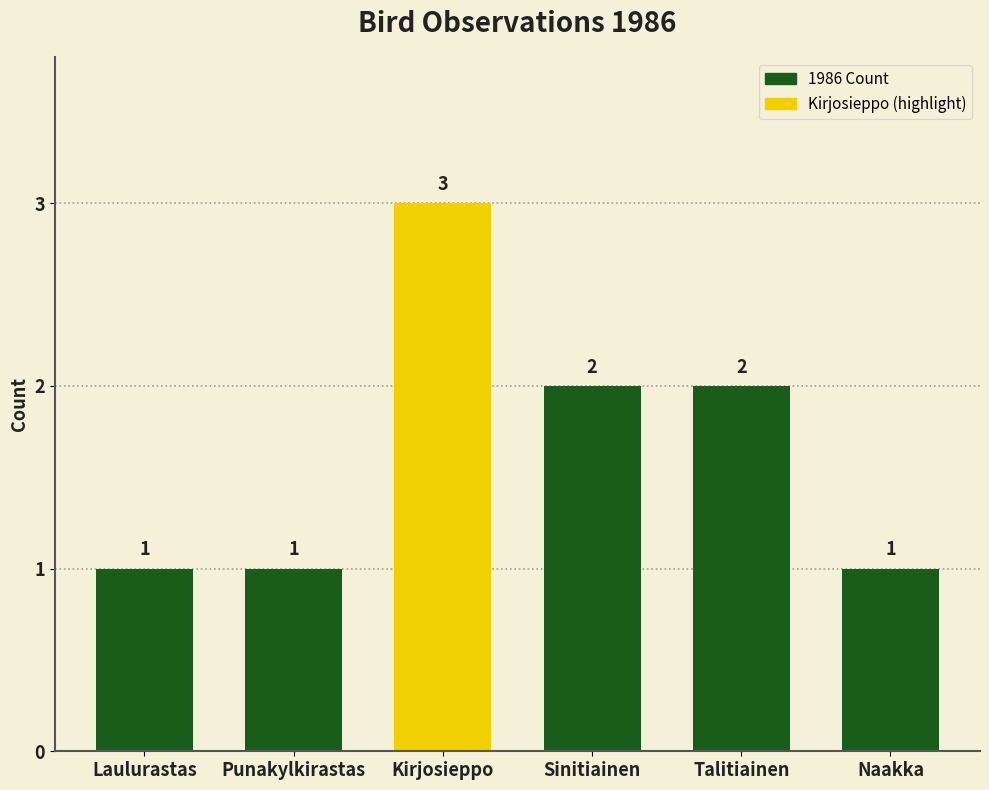

What is the minimum value shown in the chart?

1